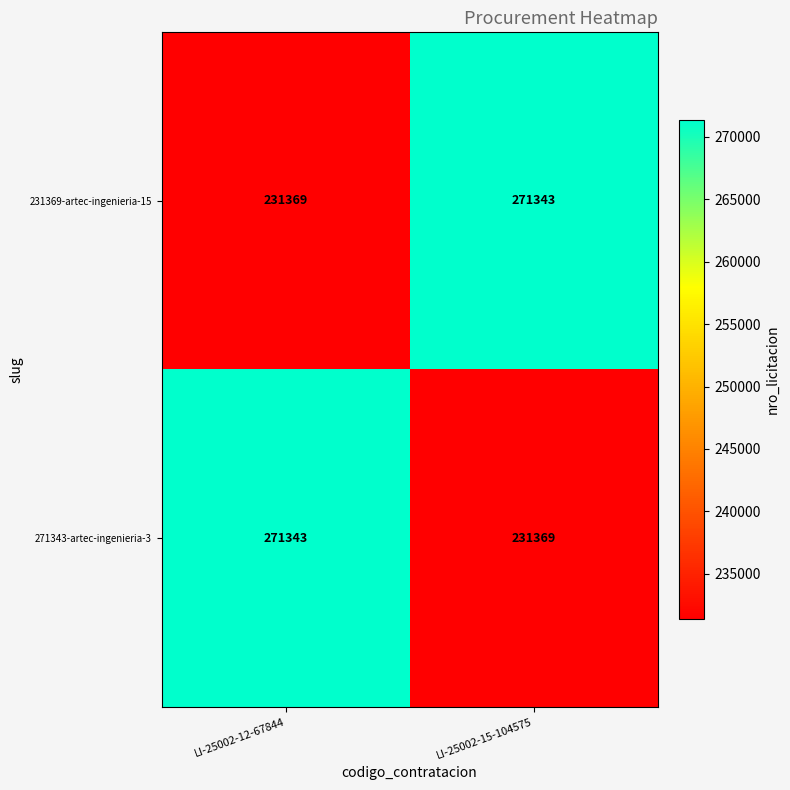

What is the total value across all series at LI-25002-12-67844?

502712